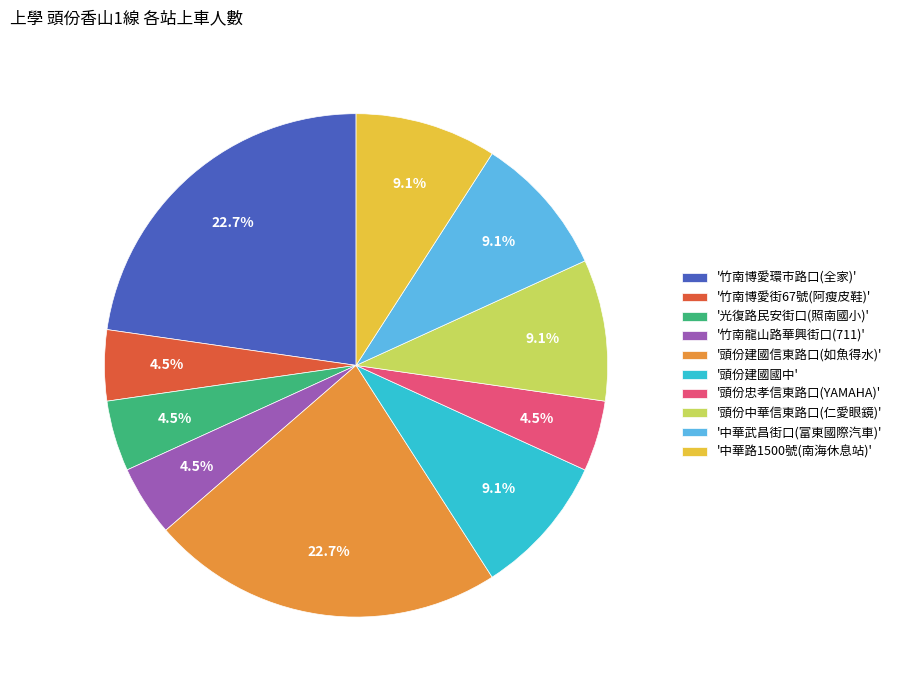

Is there a majority slice in this chart?

No